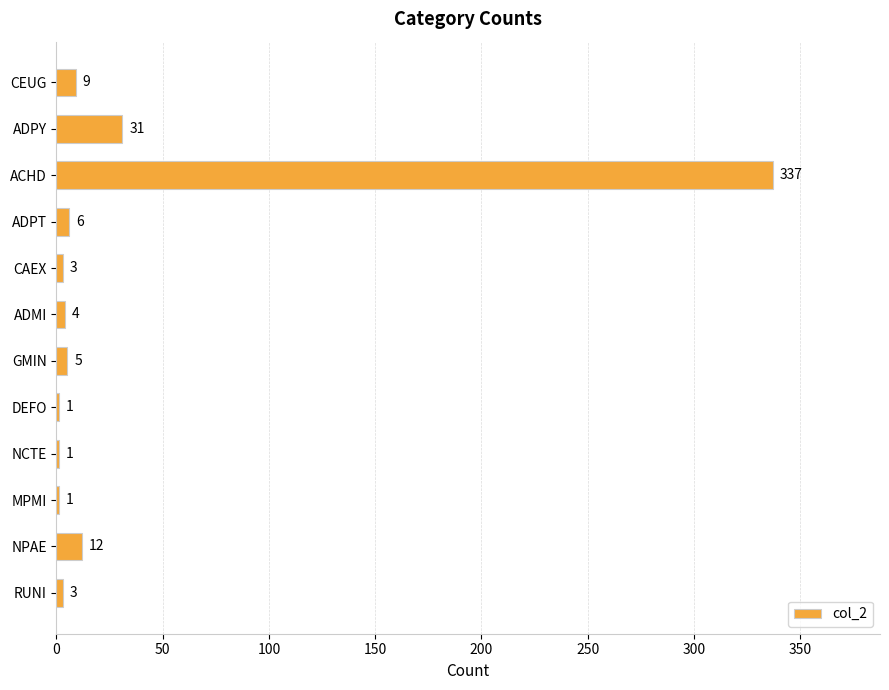

Reading top to bottom, extract all data points from this chart.

CEUG=9	ADPY=31	ACHD=337	ADPT=6	CAEX=3	ADMI=4	GMIN=5	DEFO=1	NCTE=1	MPMI=1	NPAE=12	RUNI=3